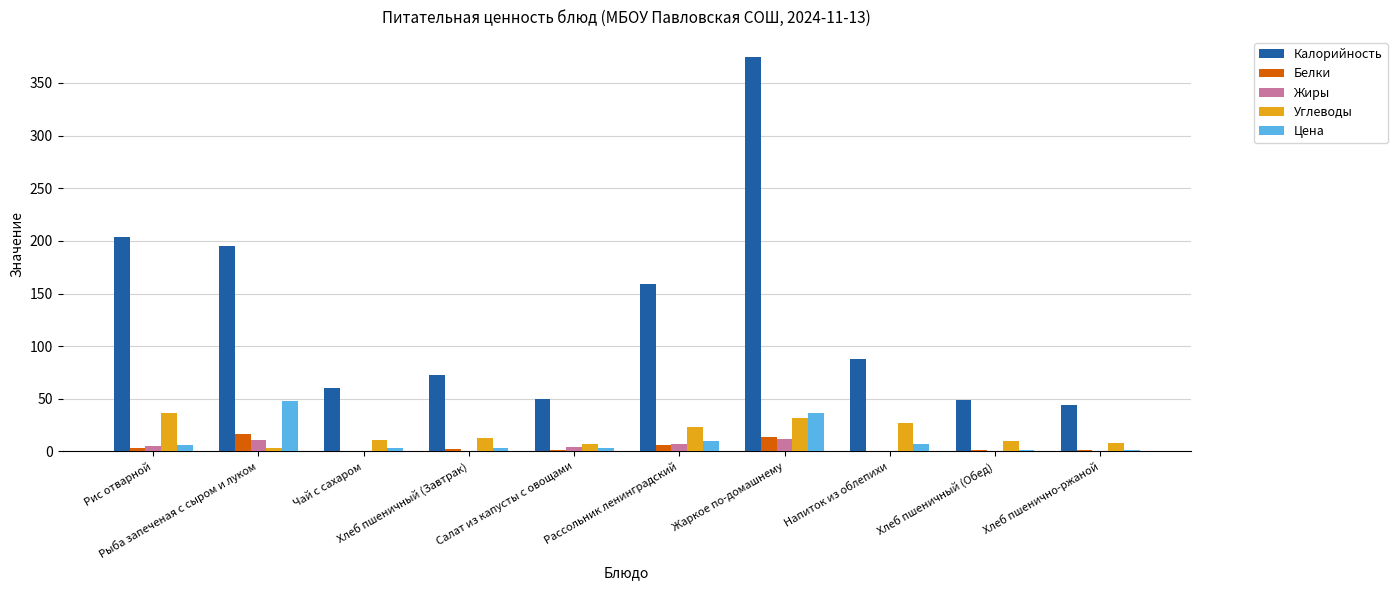

What is the highest value of the Калорийность series?

375.0